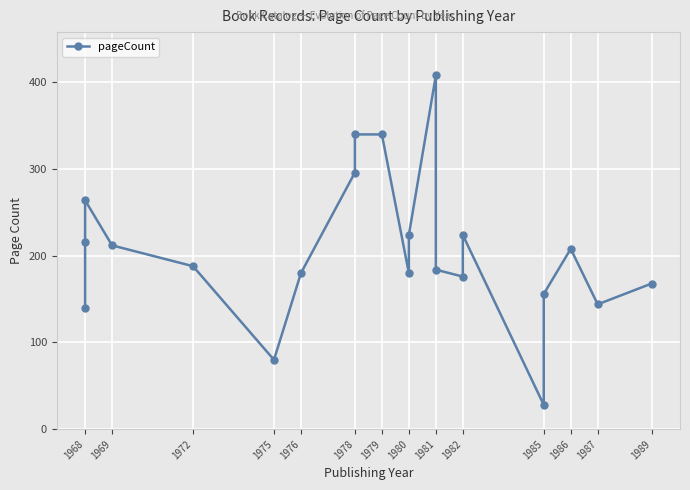

How many interior local valleys (lower than both neighbors) does the data have?

5